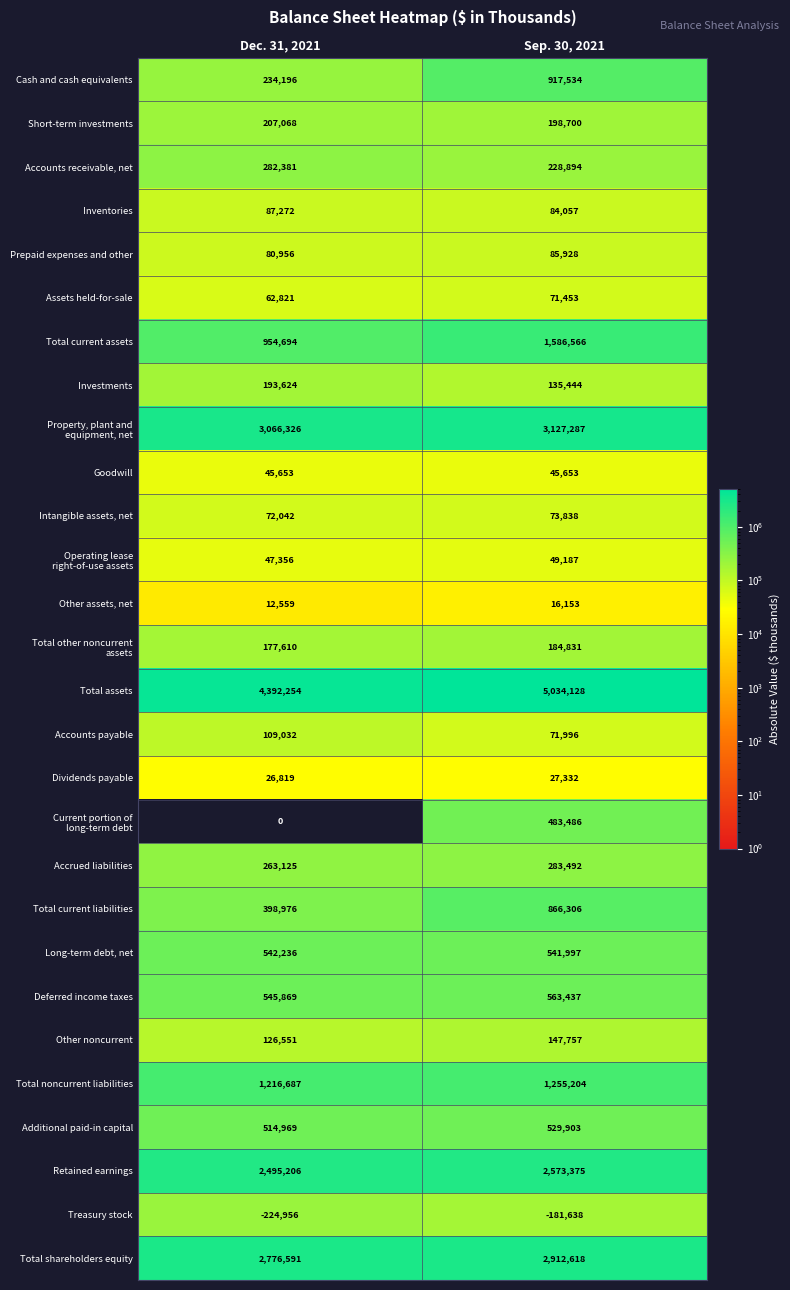

True or false: Short-term investments has a value of 207068 at Dec. 31, 2021.

True